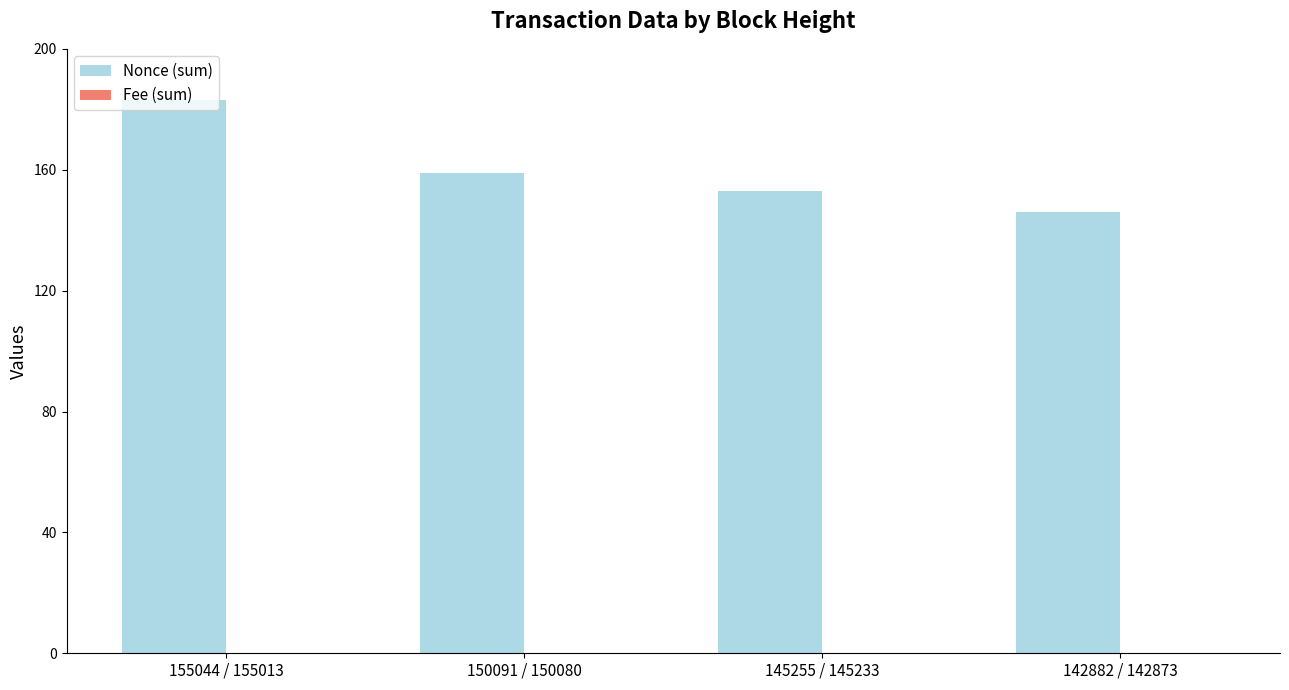

The Nonce (sum) series shows 146.0 at 142882 / 142873. True or false?

True